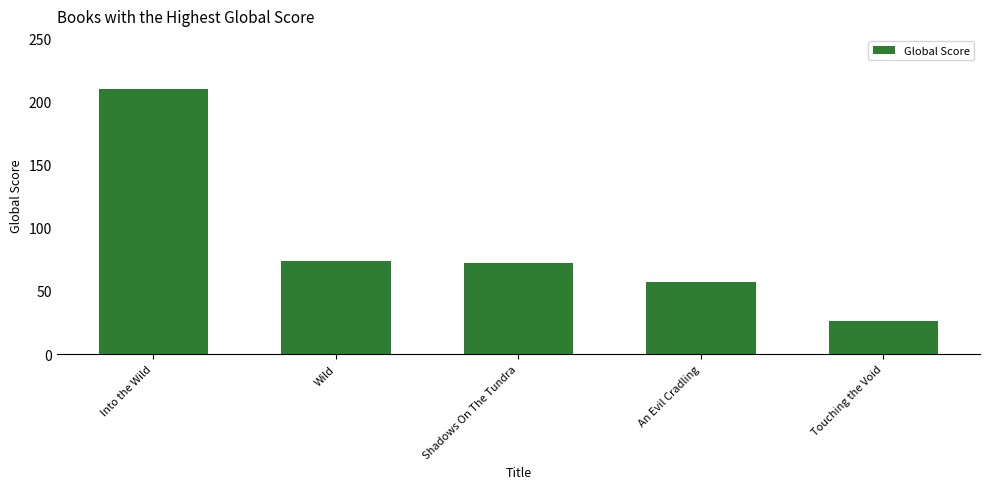

Read the value at An Evil Cradling, to the nearest 50.

50